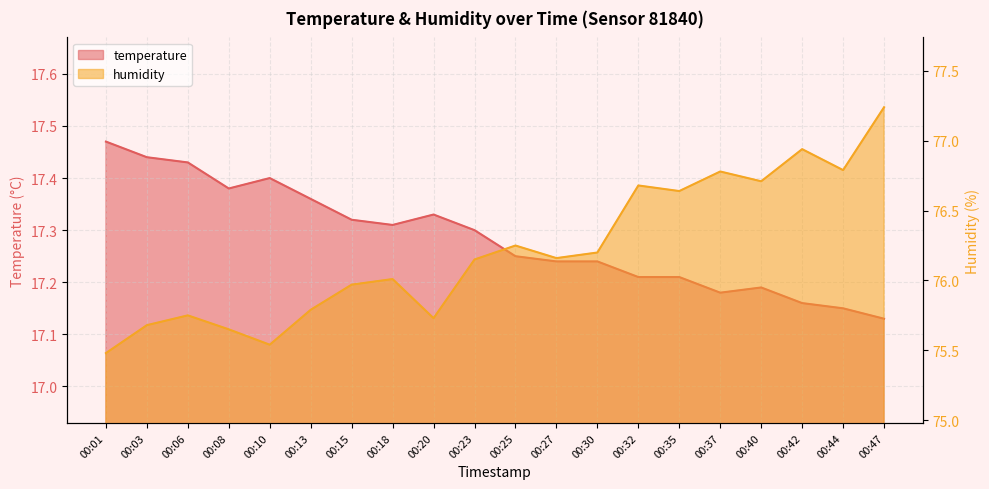

Reading left to right, transcribe all the data shown in this chart.

temperature: 17.5	17.4	17.4	17.4	17.4	17.4	17.3	17.3	17.3	17.3	17.2	17.2	17.2	17.2	17.2	17.2	17.2	17.2	17.1	17.1
humidity: 75.5	75.7	75.8	75.7	75.5	75.8	76.0	76.0	75.7	76.2	76.2	76.2	76.2	76.7	76.6	76.8	76.7	76.9	76.8	77.2